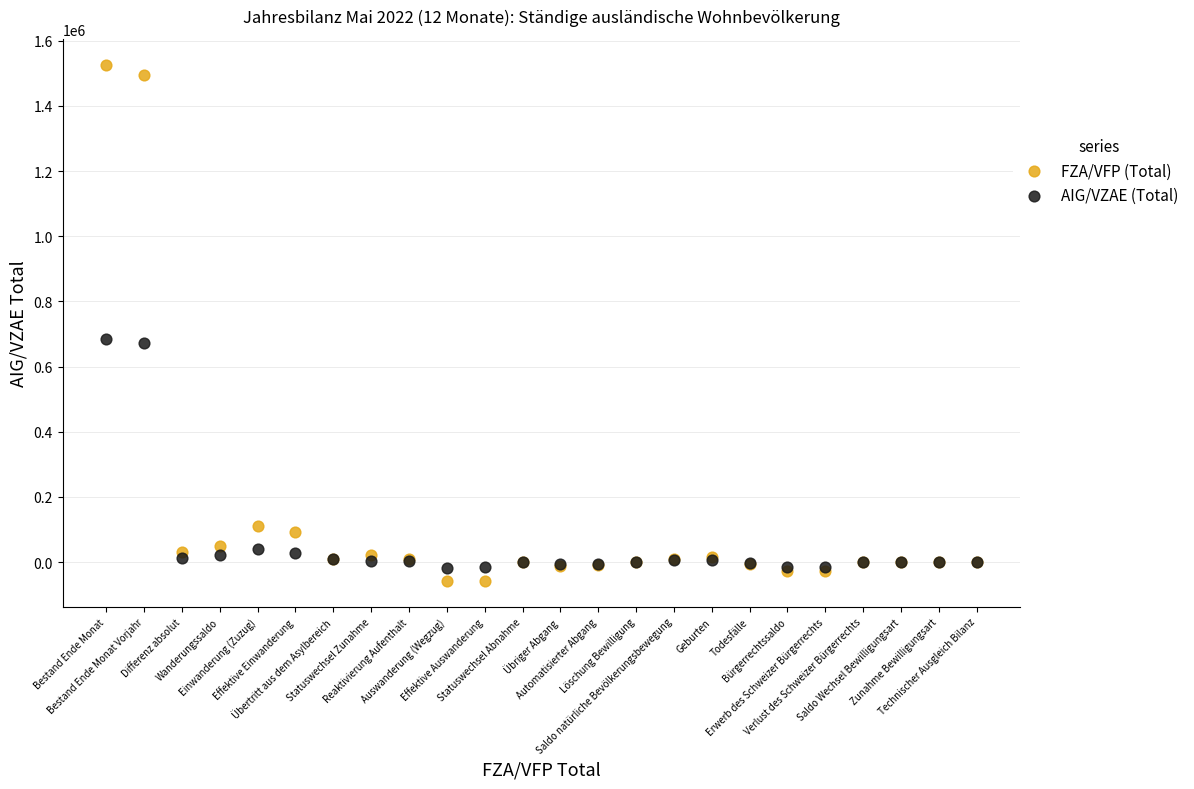

Which series contains the lowest Y value?

FZA/VFP (Total)